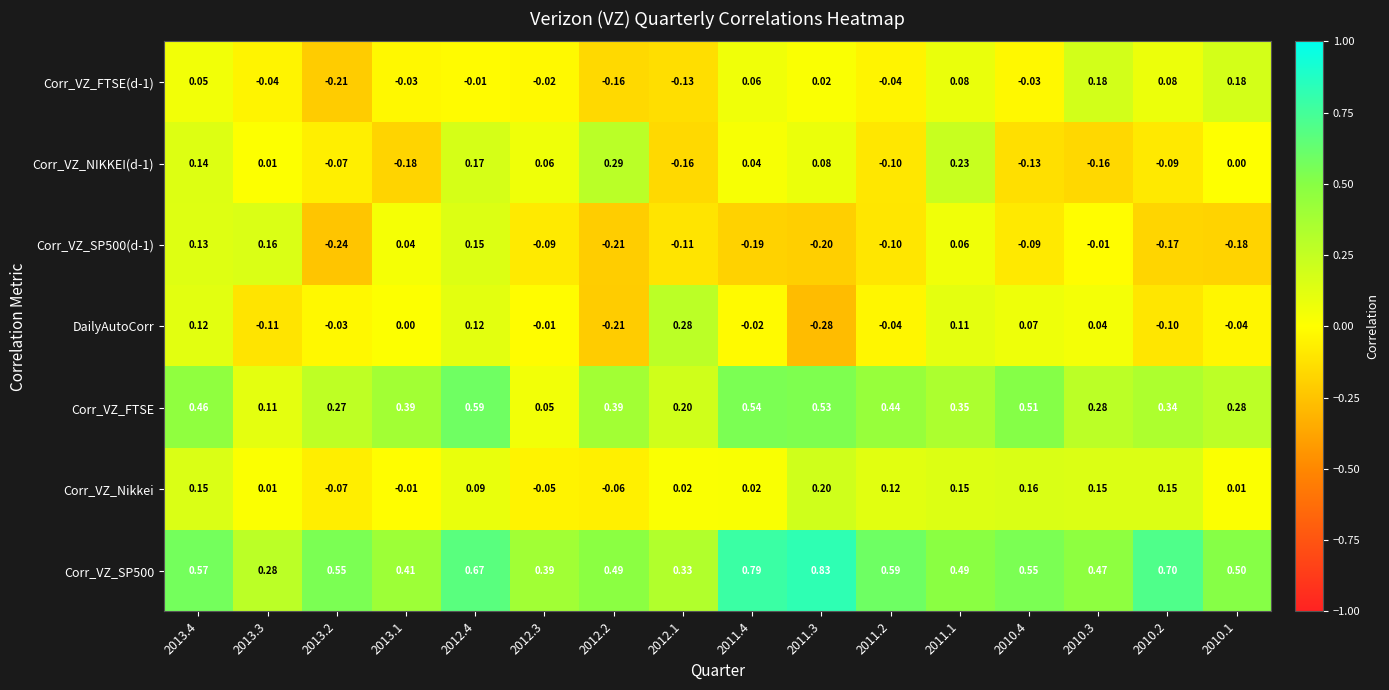

List the series in order of their peak value, highest first.

Corr_VZ_SP500, Corr_VZ_FTSE, Corr_VZ_NIKKEI(d-1), DailyAutoCorr, Corr_VZ_Nikkei, Corr_VZ_FTSE(d-1), Corr_VZ_SP500(d-1)